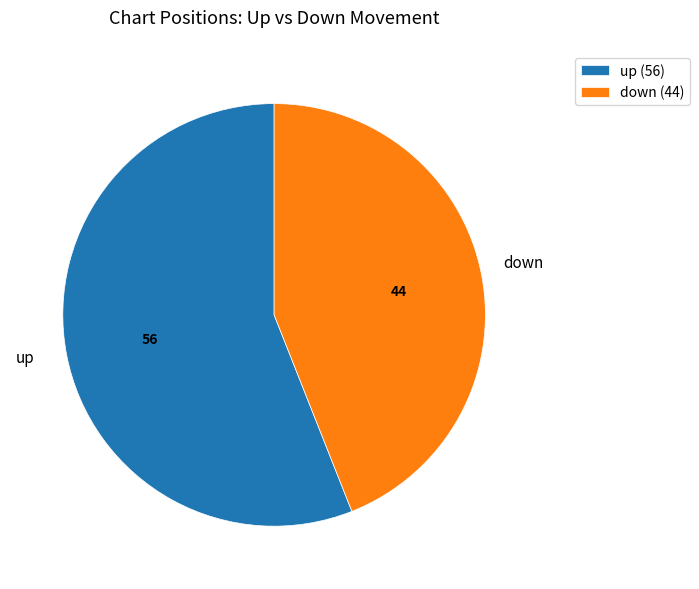

Rank the categories by value from highest to lowest.

up, down